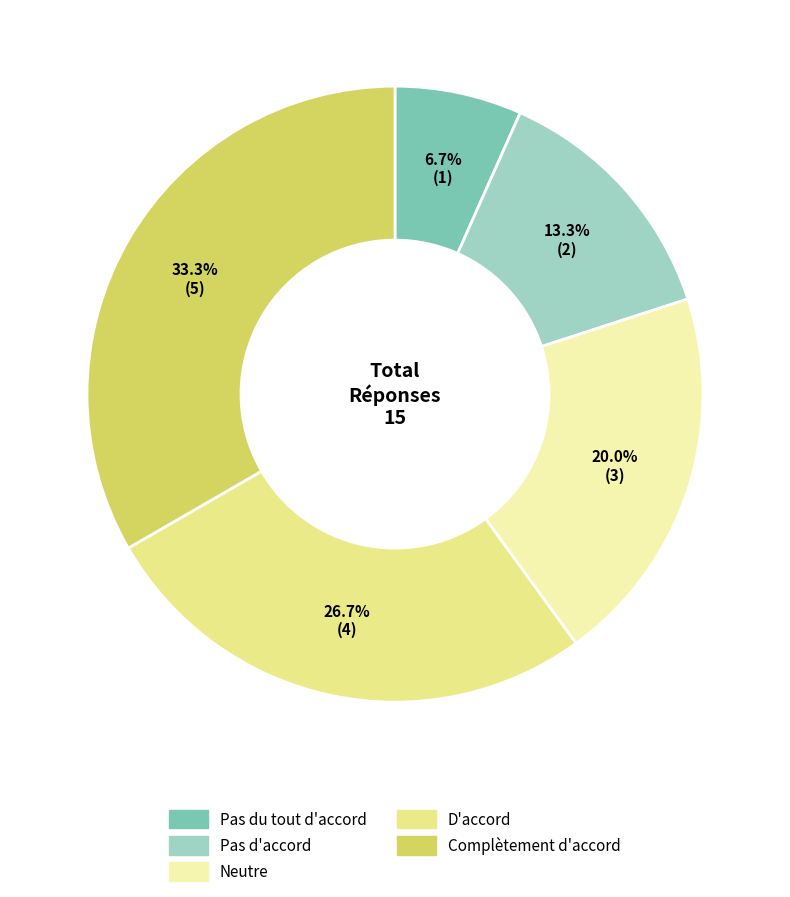

Does any single category account for the majority?

No